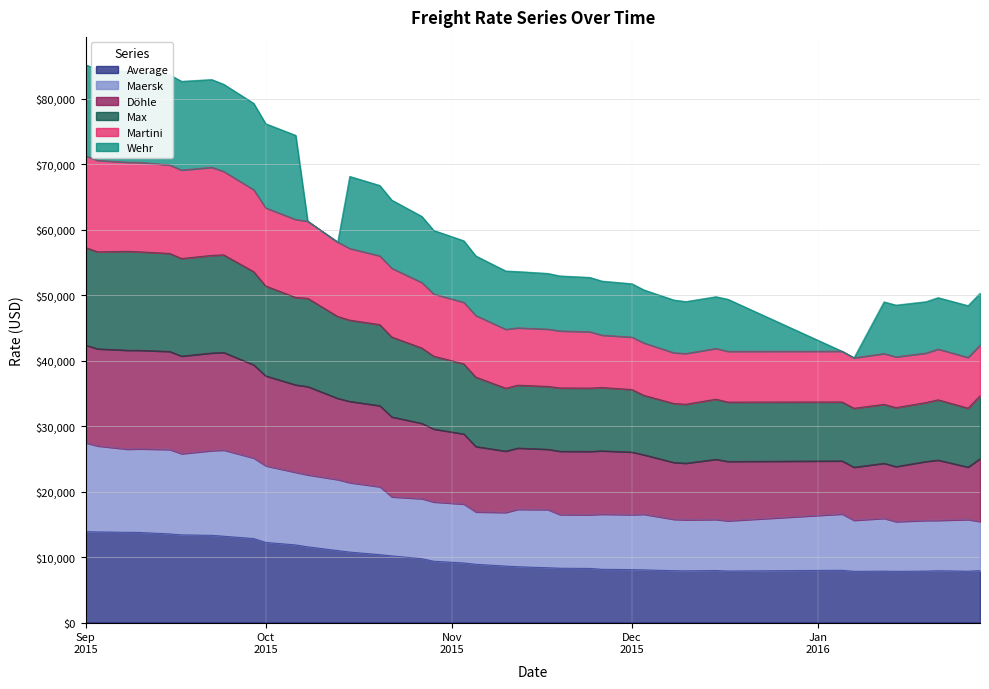

What is the minimum value for Average?

7823